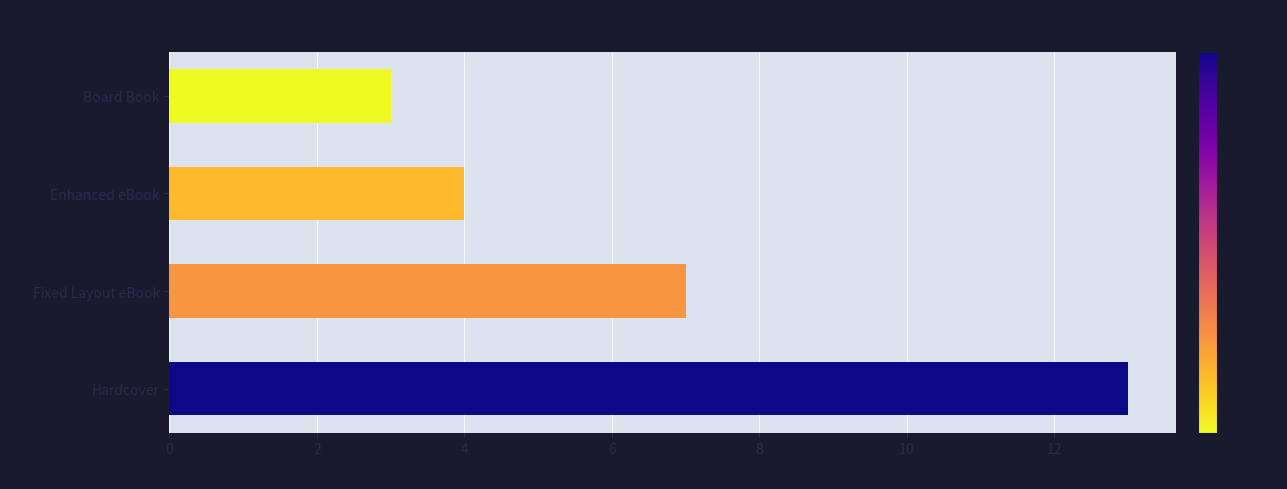

What is the ratio of the value at Fixed Layout eBook to the value at Hardcover?

0.5